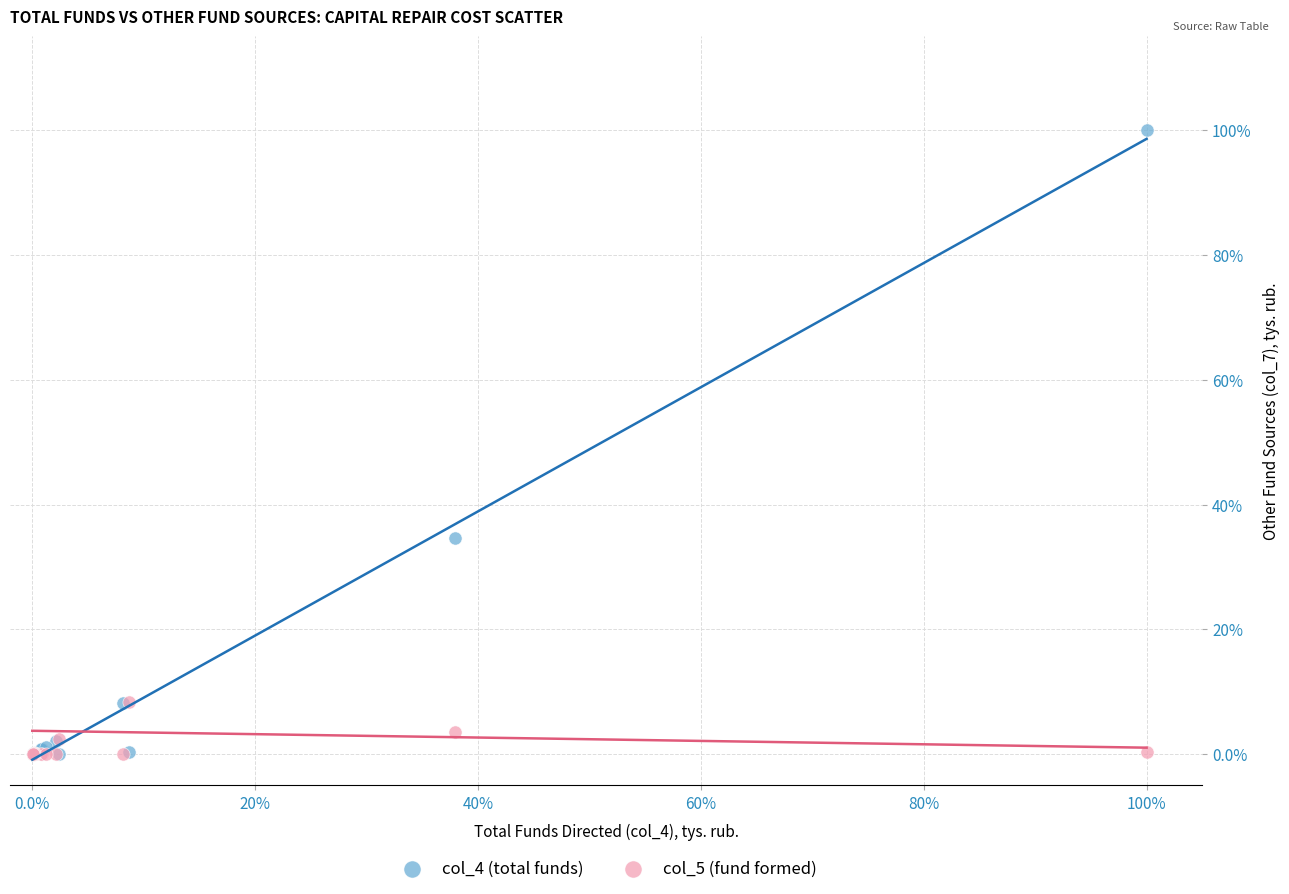

Which series has the largest Y range (max minus min)?

col_4 (total funds)